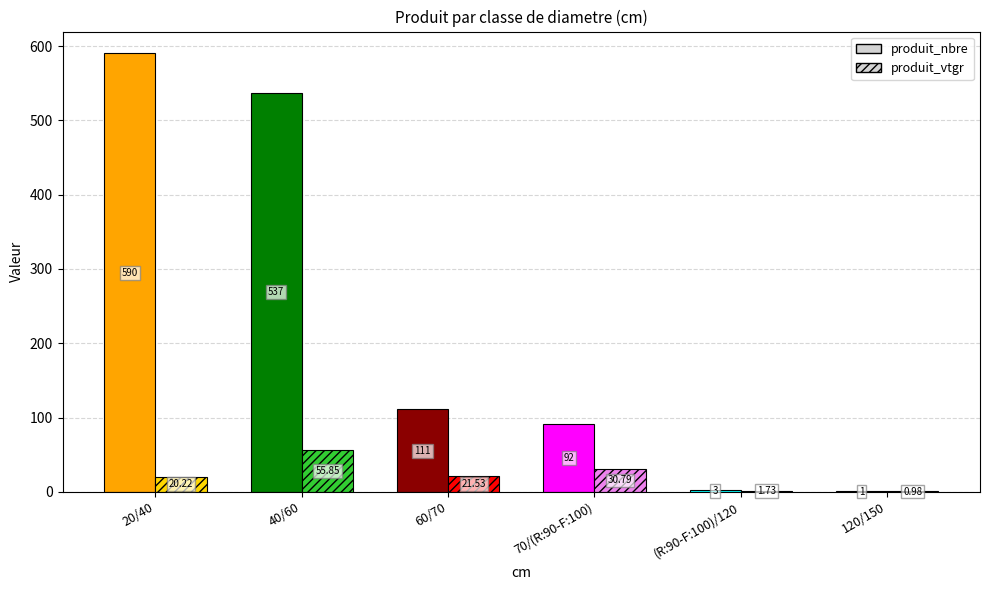

At which category does the chart reach its peak across all series?

20/40